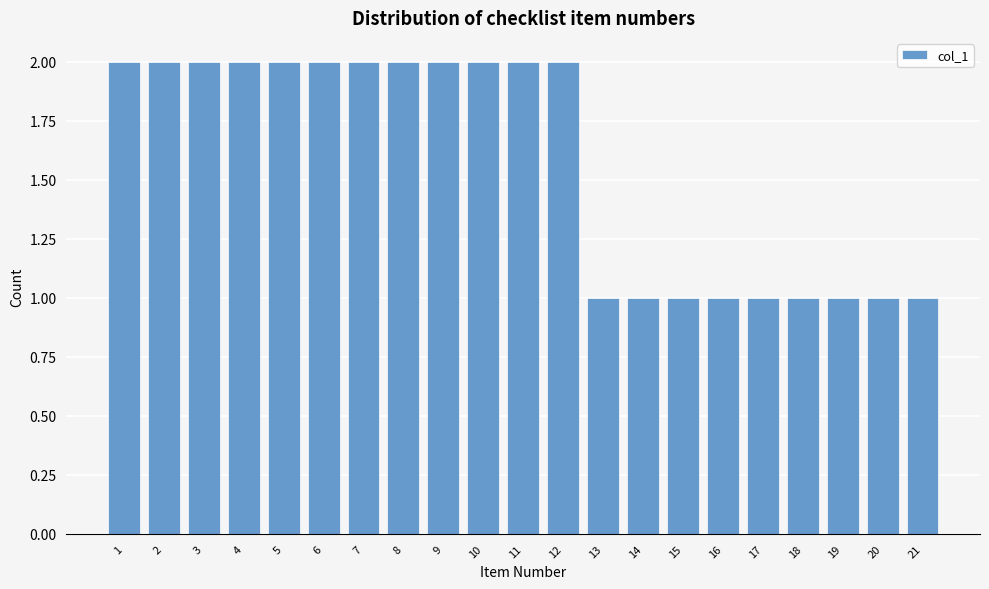

Reading left to right, list all the values displayed in this chart.

1=2	2=2	3=2	4=2	5=2	6=2	7=2	8=2	9=2	10=2	11=2	12=2	13=1	14=1	15=1	16=1	17=1	18=1	19=1	20=1	21=1